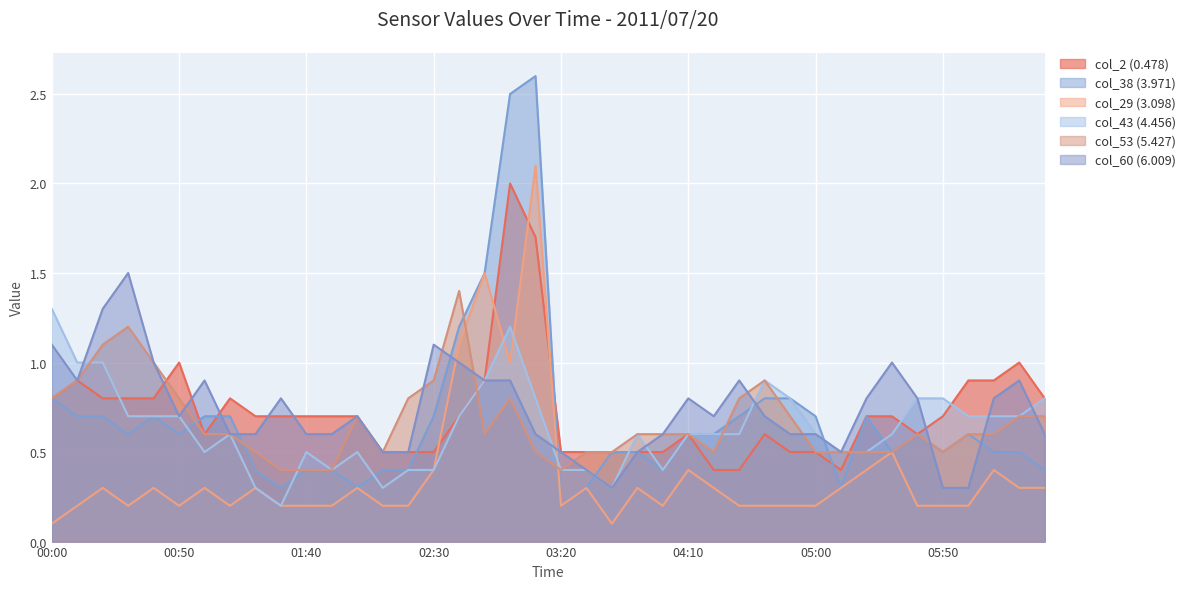

How many lines are shown in the chart?

6